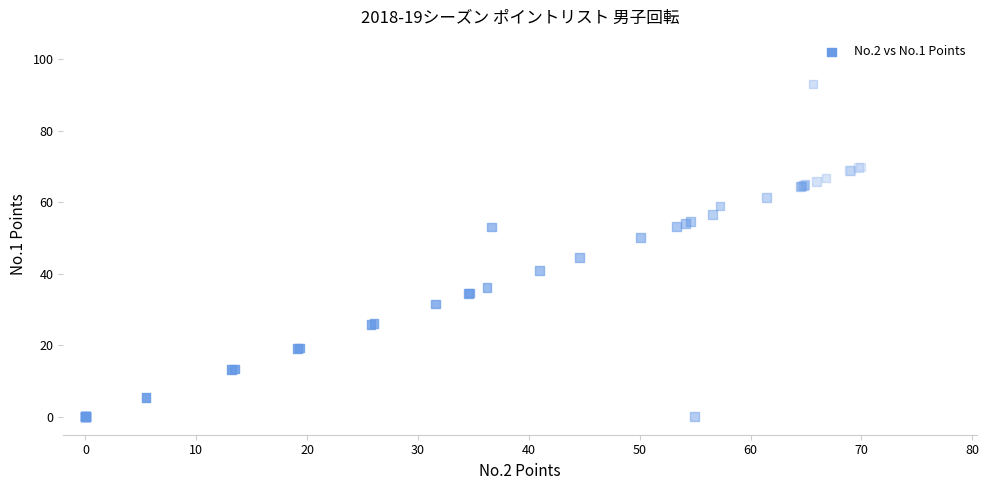

What Y value in the scatter plot is closest to 46?

44.6